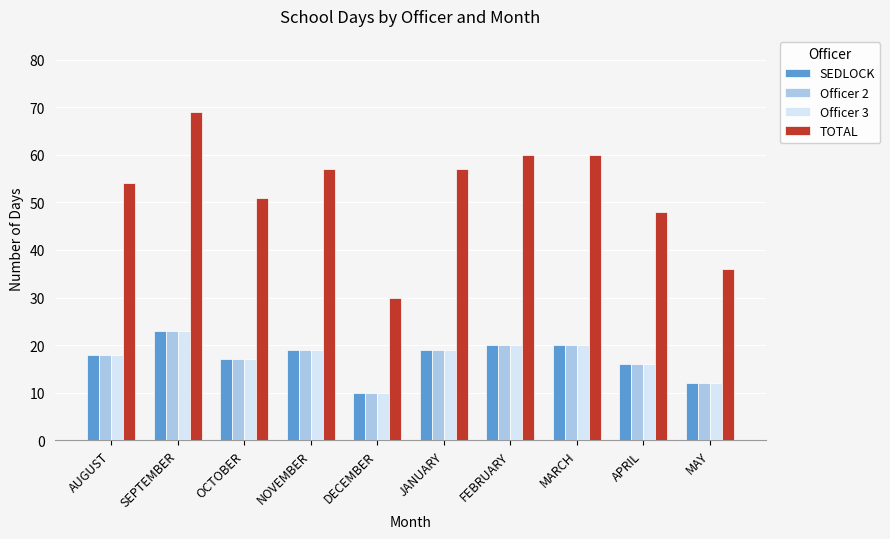

Reading left to right, transcribe all the data shown in this chart.

SEDLOCK: AUGUST=18	SEPTEMBER=23	OCTOBER=17	NOVEMBER=19	DECEMBER=10	JANUARY=19	FEBRUARY=20	MARCH=20	APRIL=16	MAY=12
Officer 2: AUGUST=18	SEPTEMBER=23	OCTOBER=17	NOVEMBER=19	DECEMBER=10	JANUARY=19	FEBRUARY=20	MARCH=20	APRIL=16	MAY=12
Officer 3: AUGUST=18	SEPTEMBER=23	OCTOBER=17	NOVEMBER=19	DECEMBER=10	JANUARY=19	FEBRUARY=20	MARCH=20	APRIL=16	MAY=12
TOTAL: AUGUST=54	SEPTEMBER=69	OCTOBER=51	NOVEMBER=57	DECEMBER=30	JANUARY=57	FEBRUARY=60	MARCH=60	APRIL=48	MAY=36